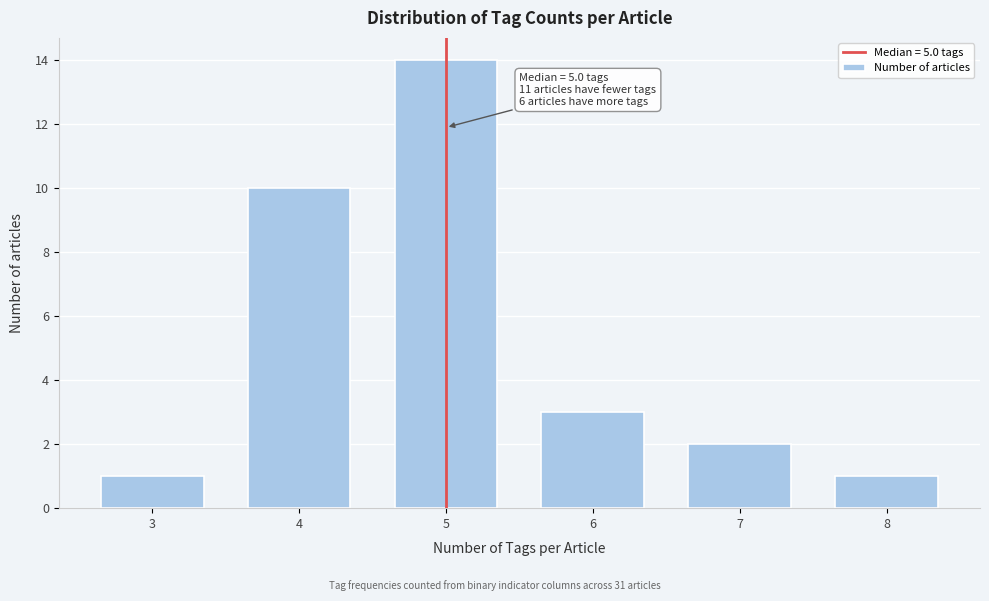

Reading left to right, extract all data points from this chart.

3=1	4=10	5=14	6=3	7=2	8=1